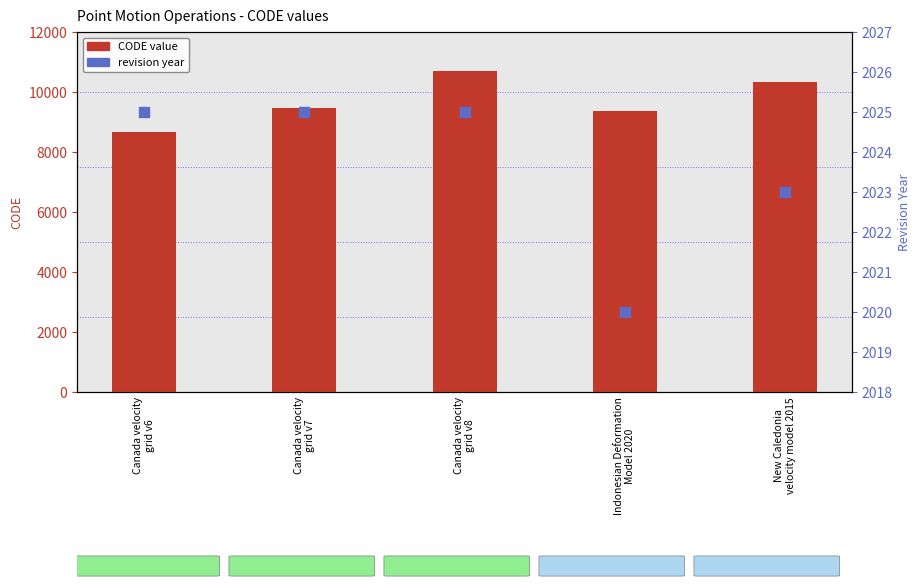

At how many categories does at least one series exceed 2354?

5